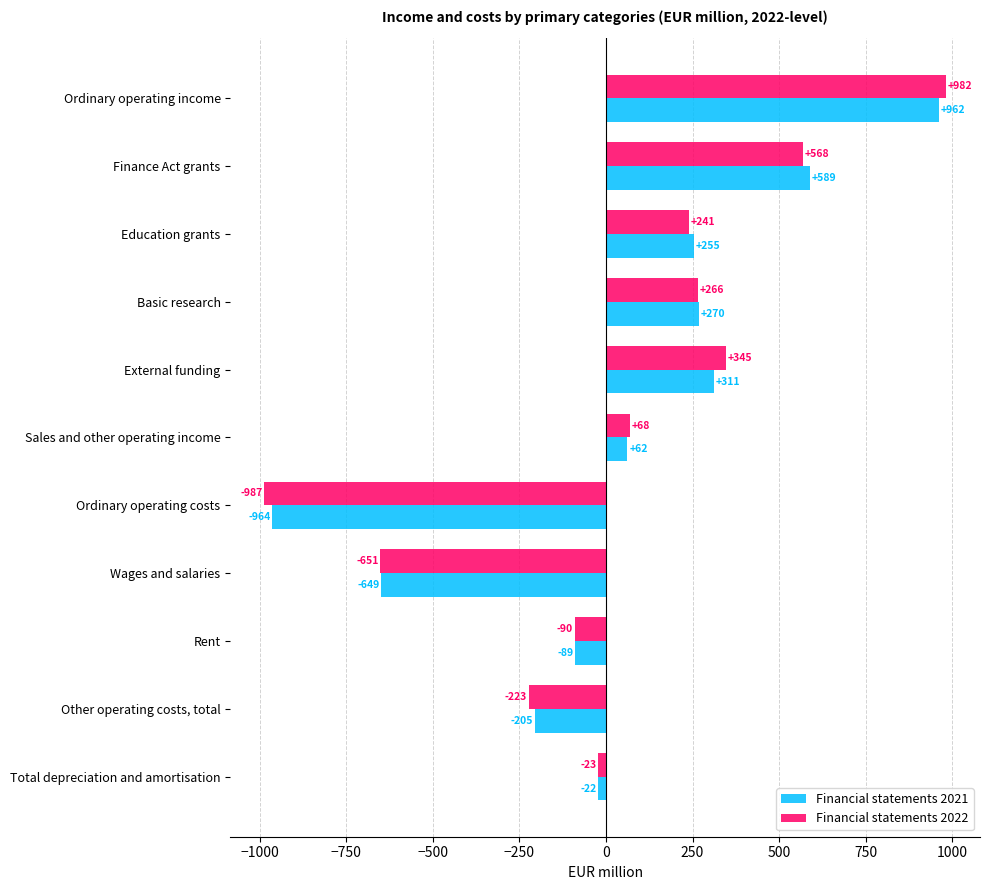

What is the difference between the maximum and minimum values in the Financial statements 2022 series?

1968.4